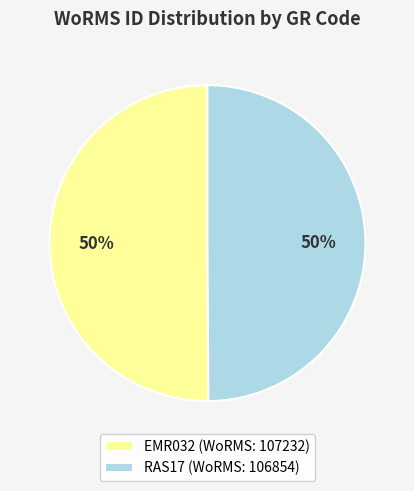

Is it true that EMR032 (WoRMS: 107232) is 61% of the pie?

False